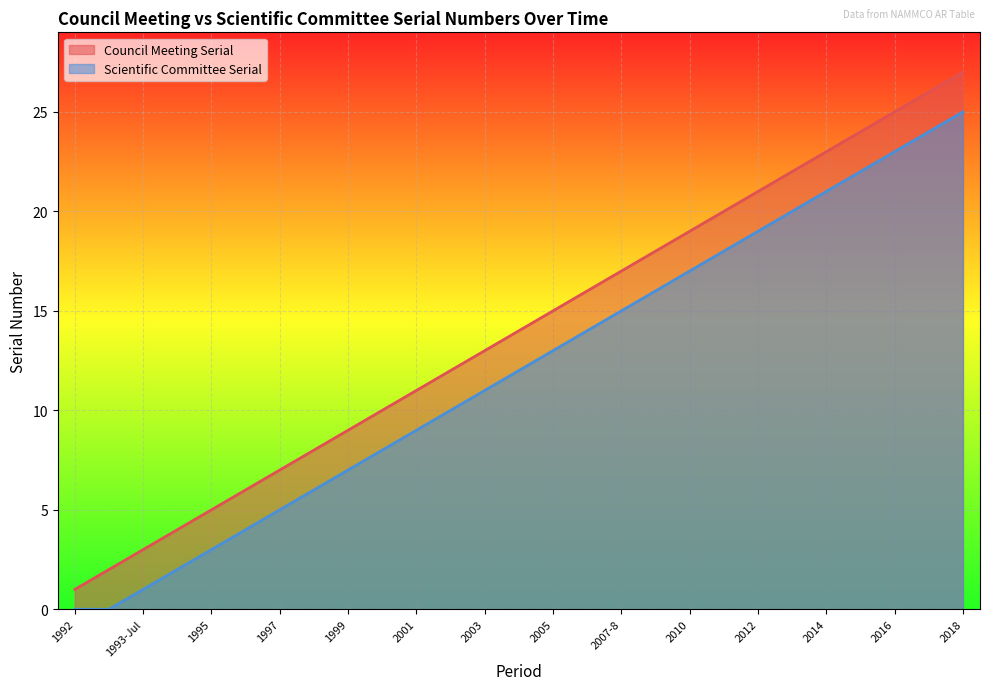

Is the value of Scientific Committee Serial at 1994 greater than the value of Council Meeting Serial at 1993-Jan?

No